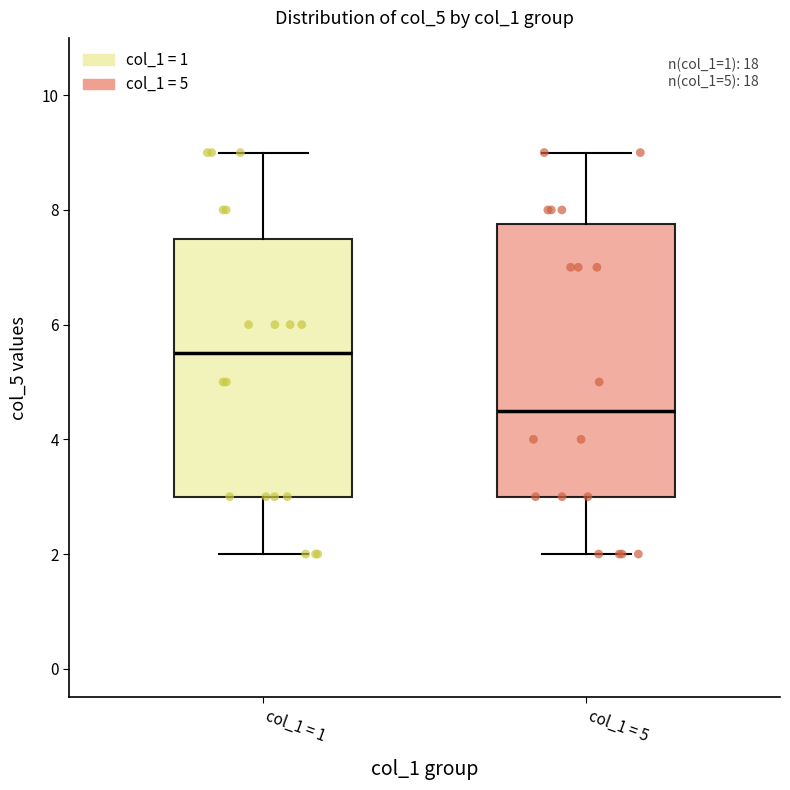

Reading left to right, read every box against the y-axis: the position of its median line, the range the box covers, and the ends of its whiskers. The values are not printed on the chart, so give them approximately, as read against the axis.

col_1 = 1: median 5.6, box 3.0 to 7.6, whiskers 2.0 to 9.0
col_1 = 5: median 4.6, box 3.0 to 7.8, whiskers 2.0 to 9.0